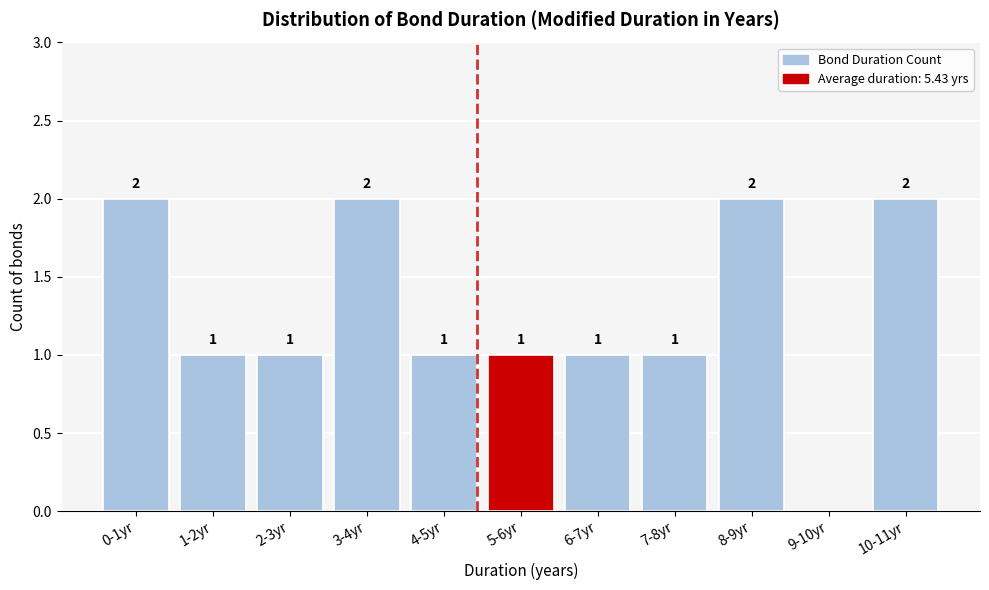

Reading right to left, extract all data points from this chart.

10-11yr=2	9-10yr=0	8-9yr=2	7-8yr=1	6-7yr=1	5-6yr=1	4-5yr=1	3-4yr=2	2-3yr=1	1-2yr=1	0-1yr=2